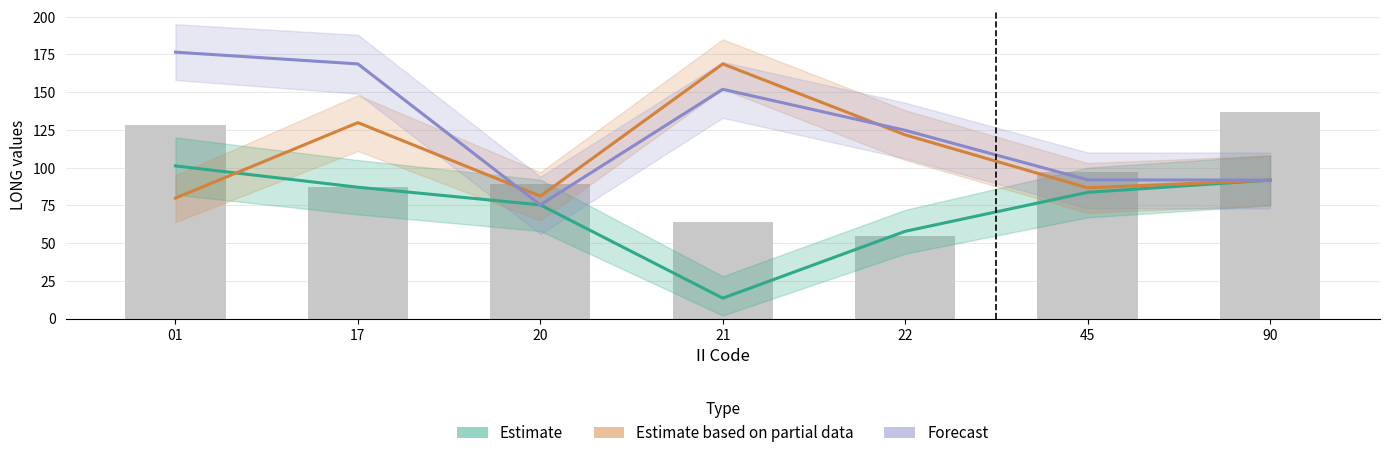

True or false: Estimate has a value of 23.0 at 21.

False